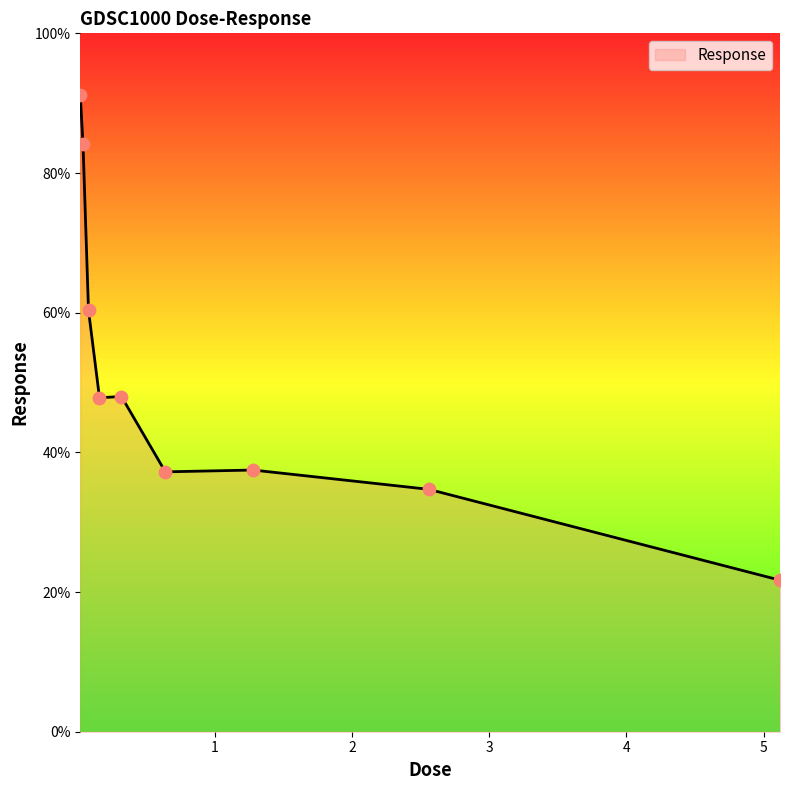

What is the smallest value displayed?

21.7